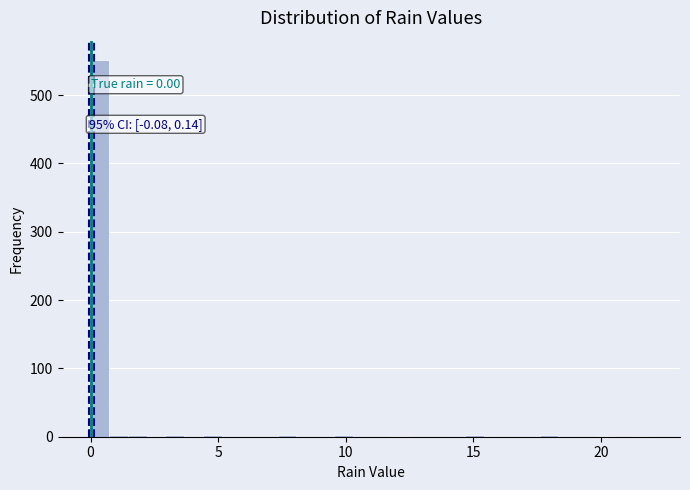

Read against the x-axis, roughly where is the centre of the tallest bar?

0.5